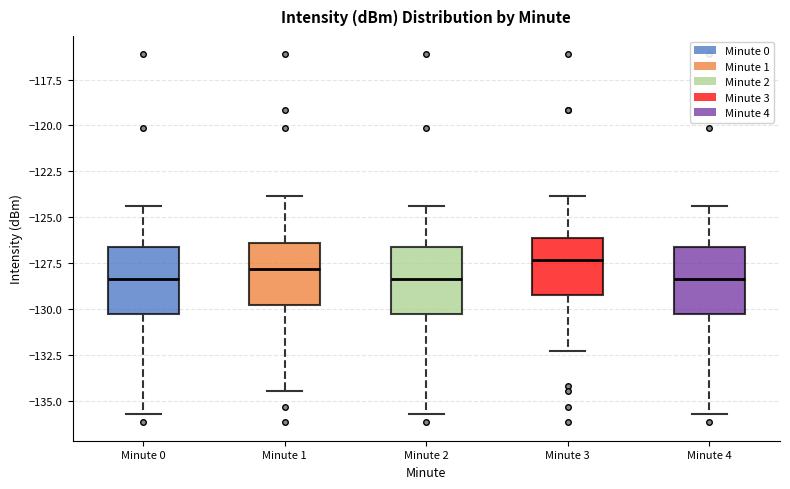

Reading left to right, read every box against the y-axis: the position of its median line, the range the box covers, and the ends of its whiskers. The values are not printed on the chart, so give them approximately, as read against the axis.

Minute 0: median -128.5, box -130.5 to -126.5, whiskers -135.5 to -124.5
Minute 1: median -128.0, box -130.0 to -126.5, whiskers -134.5 to -124.0
Minute 2: median -128.5, box -130.5 to -126.5, whiskers -135.5 to -124.5
Minute 3: median -127.5, box -129.0 to -126.0, whiskers -132.5 to -124.0
Minute 4: median -128.5, box -130.5 to -126.5, whiskers -135.5 to -124.5